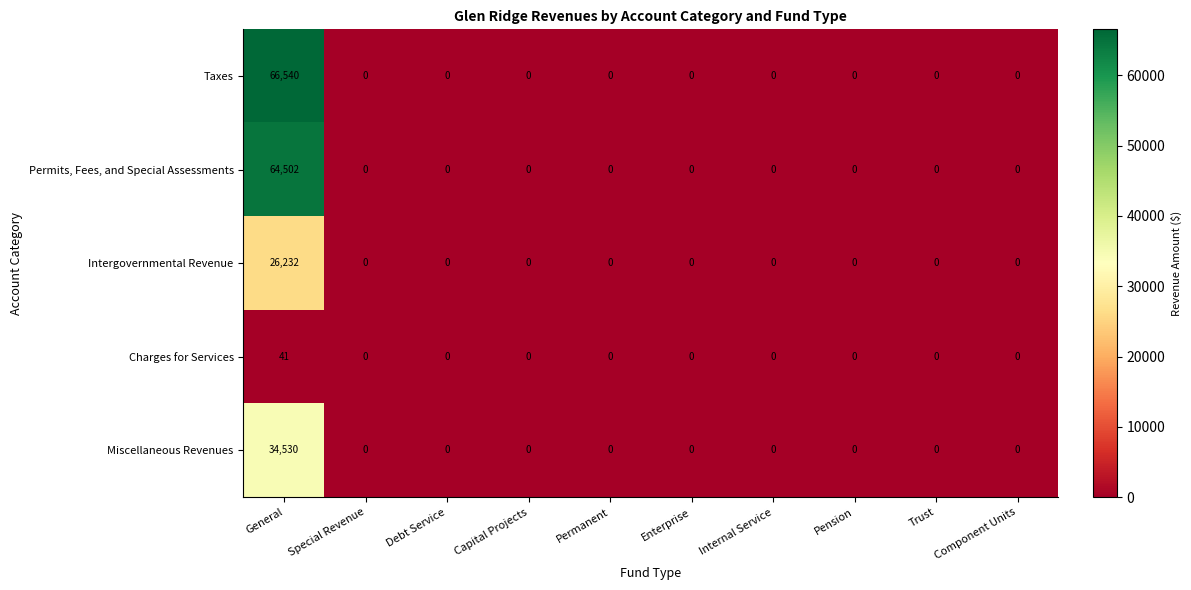

How many distinct data groups are displayed?

5